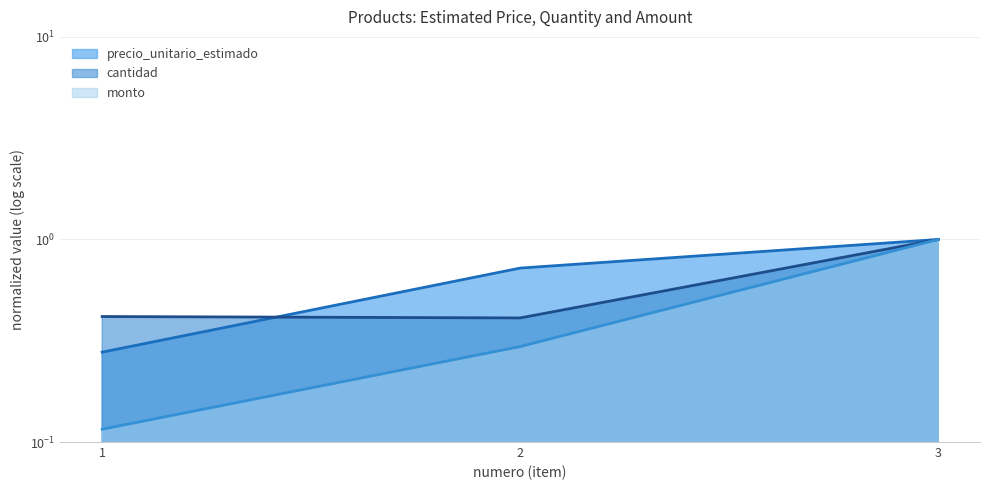

What is the highest value of the monto series?

1.0